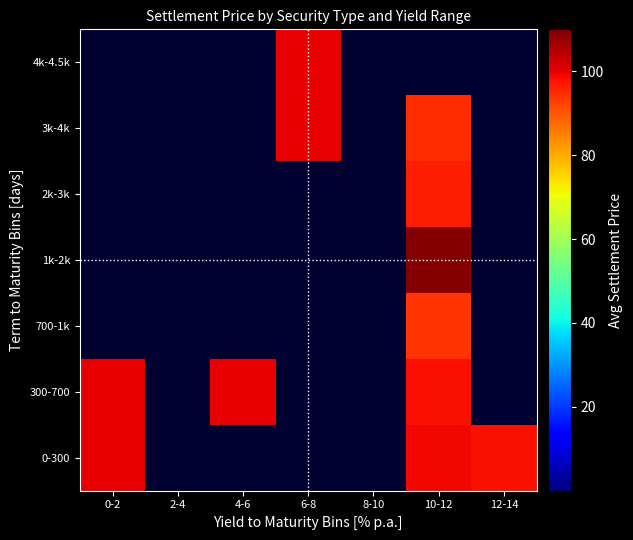

At 2-4, list the series in order from largest to smallest.

0-300, 300-700, 700-1k, 1k-2k, 2k-3k, 3k-4k, 4k-4.5k